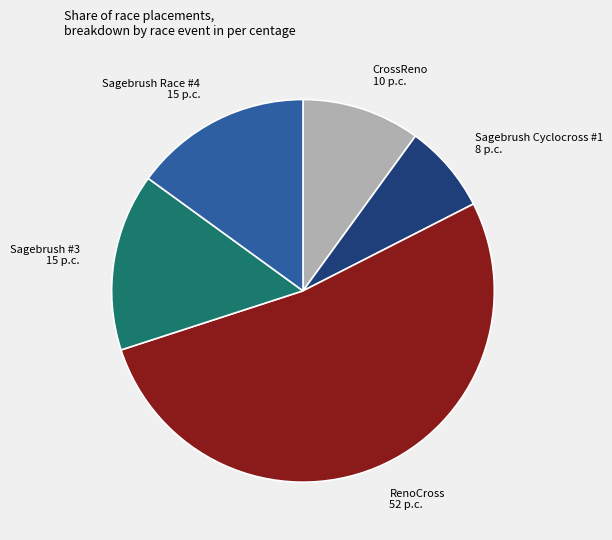

Count the number of slices in the pie.

5